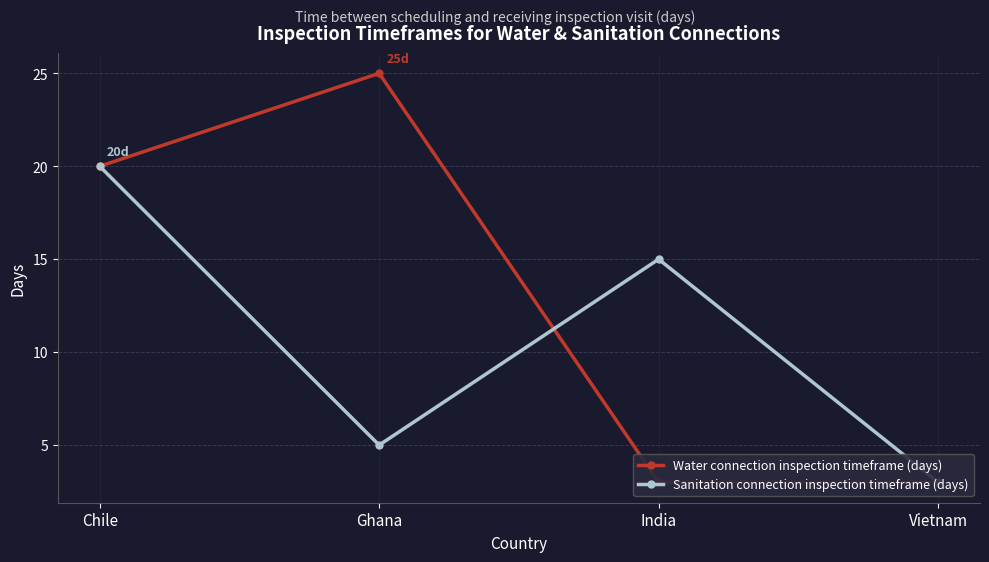

What is the label of the 3rd point from the right?

Ghana